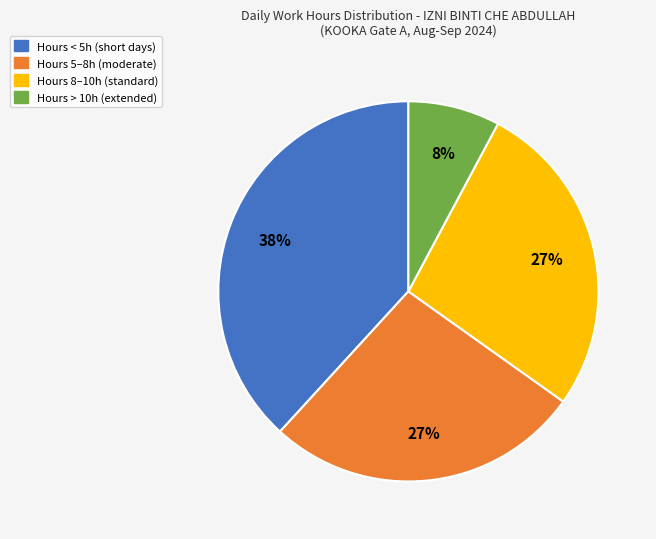

Does any single category account for the majority?

No